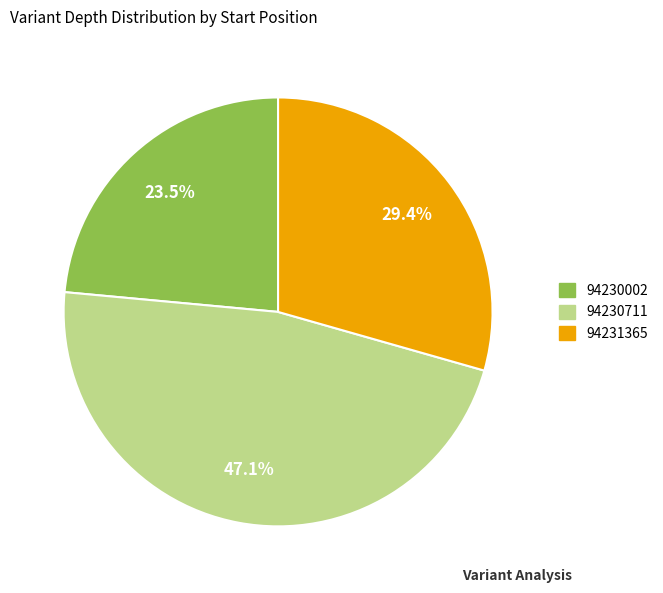

How many segments does this pie chart have?

3